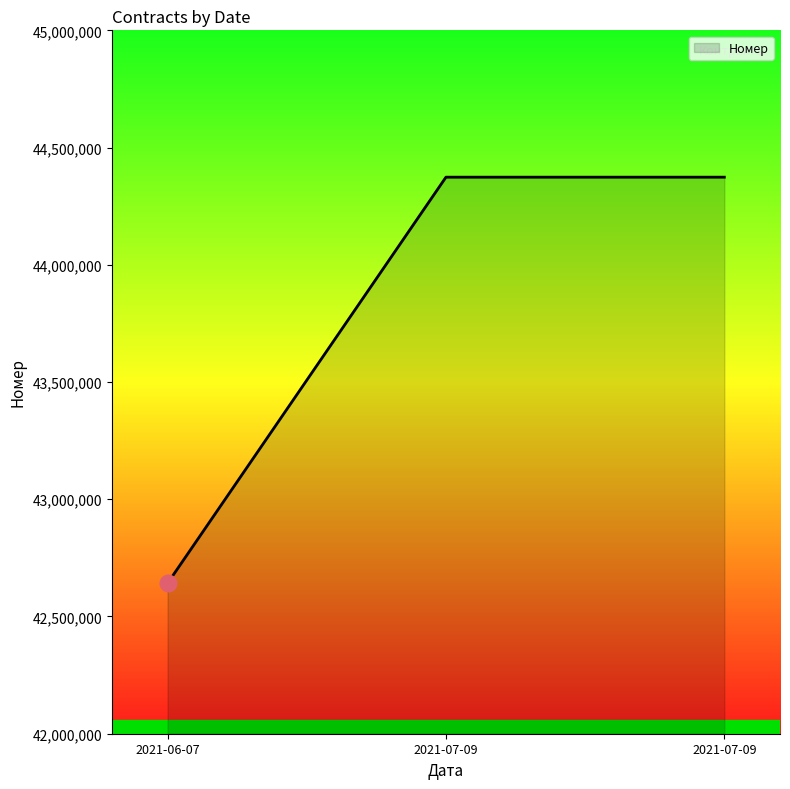

Is it true that the value at 2021-07-09 is 44373723?

True